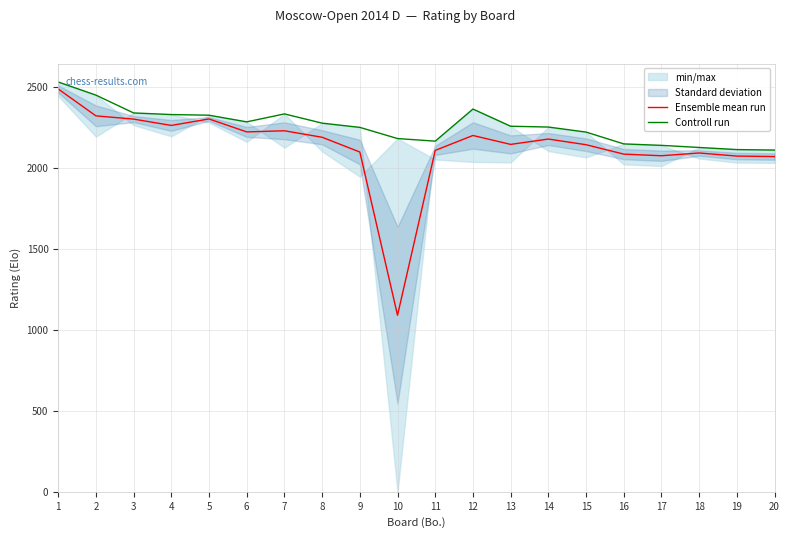

Which series has the largest range (max minus min)?

Ensemble mean run